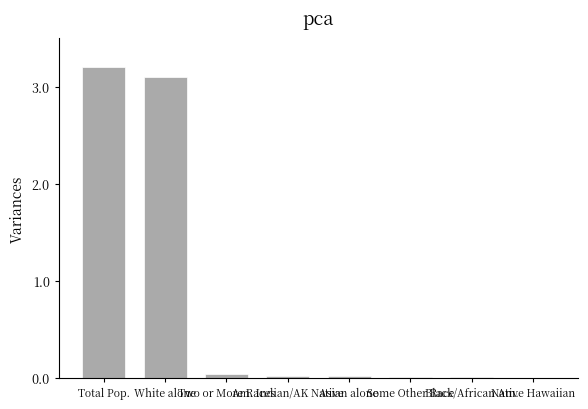

What is the sum of all values?

6.4